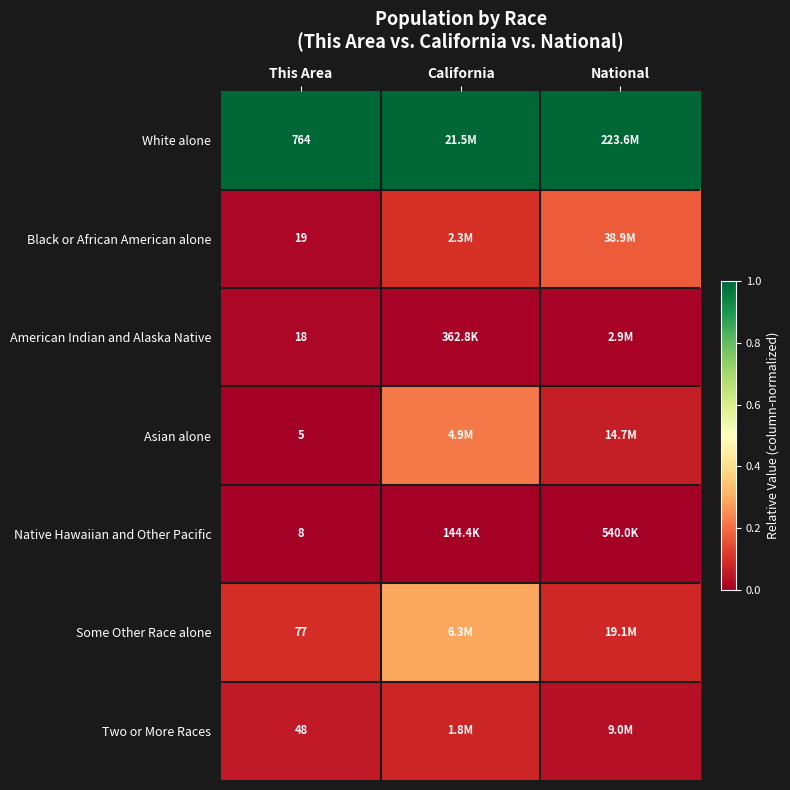

At which category does the chart reach its minimum across all series?

This Area